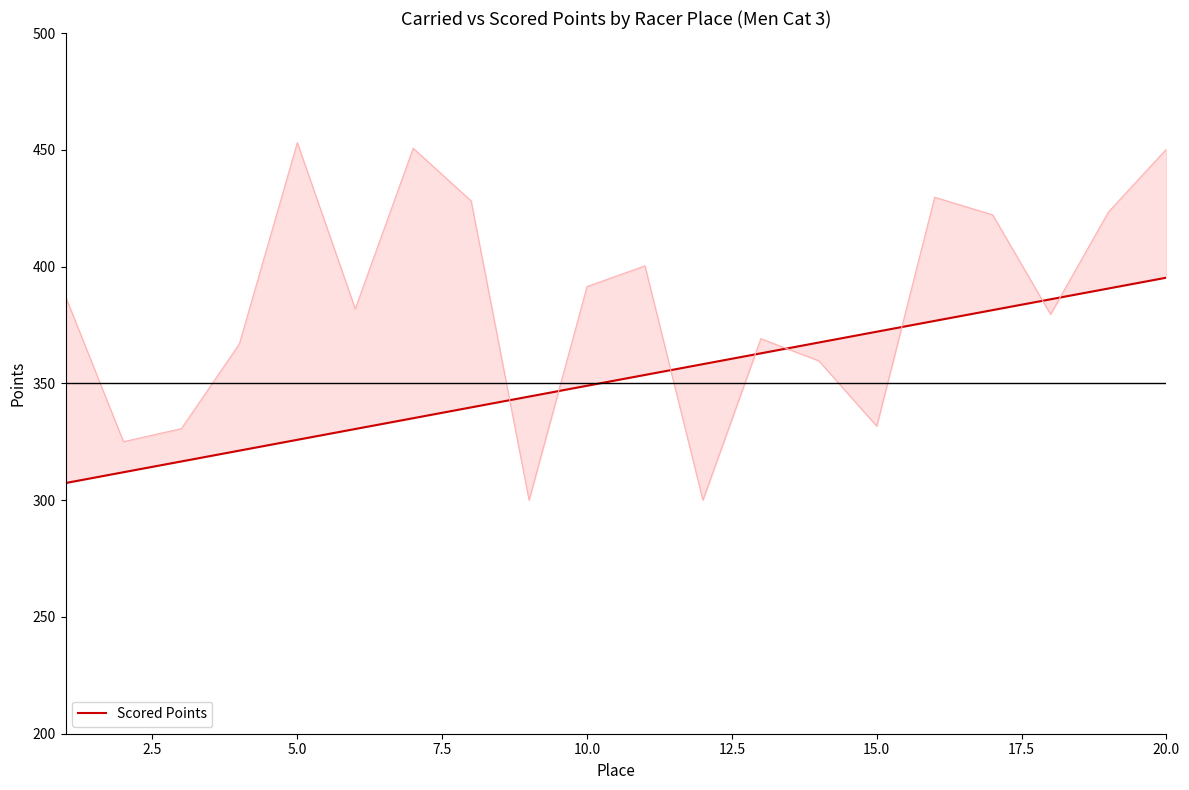

The chart shows a value of 251.9 at 16. True or false?

False